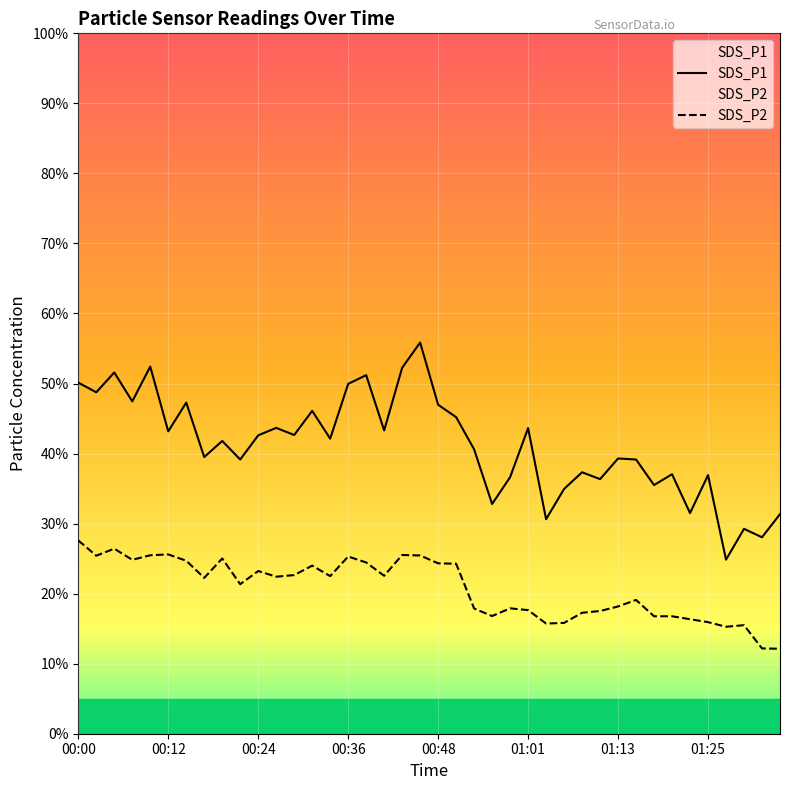

What position from the right is 00:12?

35